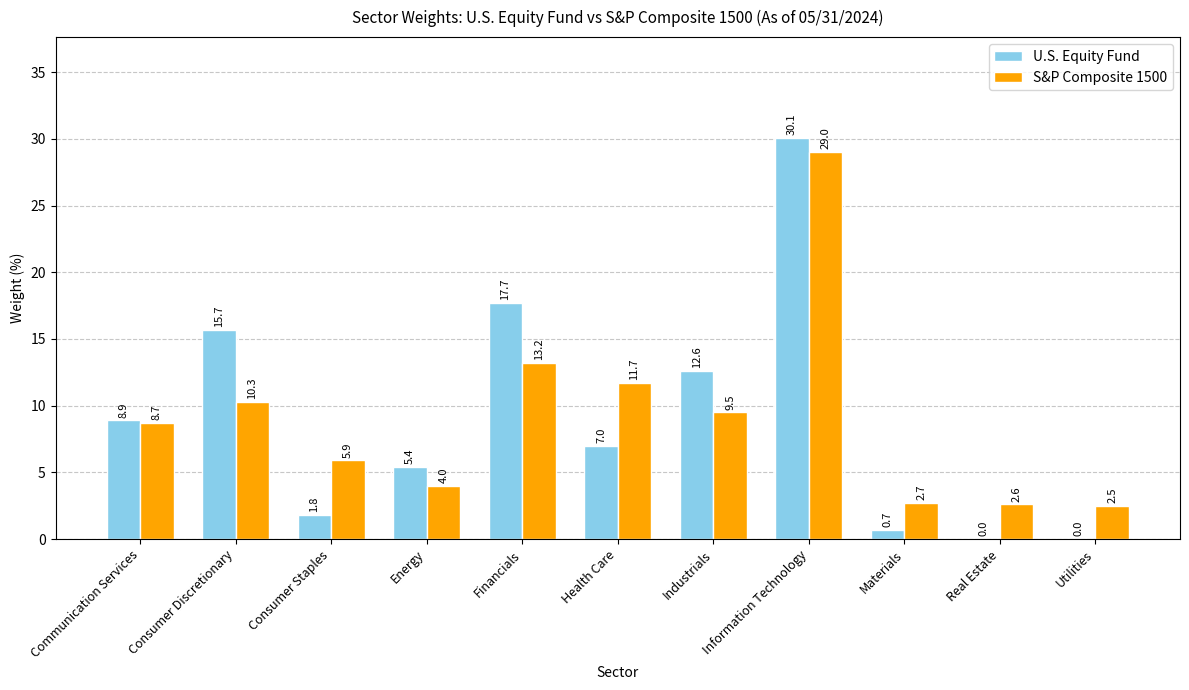

What is the maximum value shown in the chart?

30.1